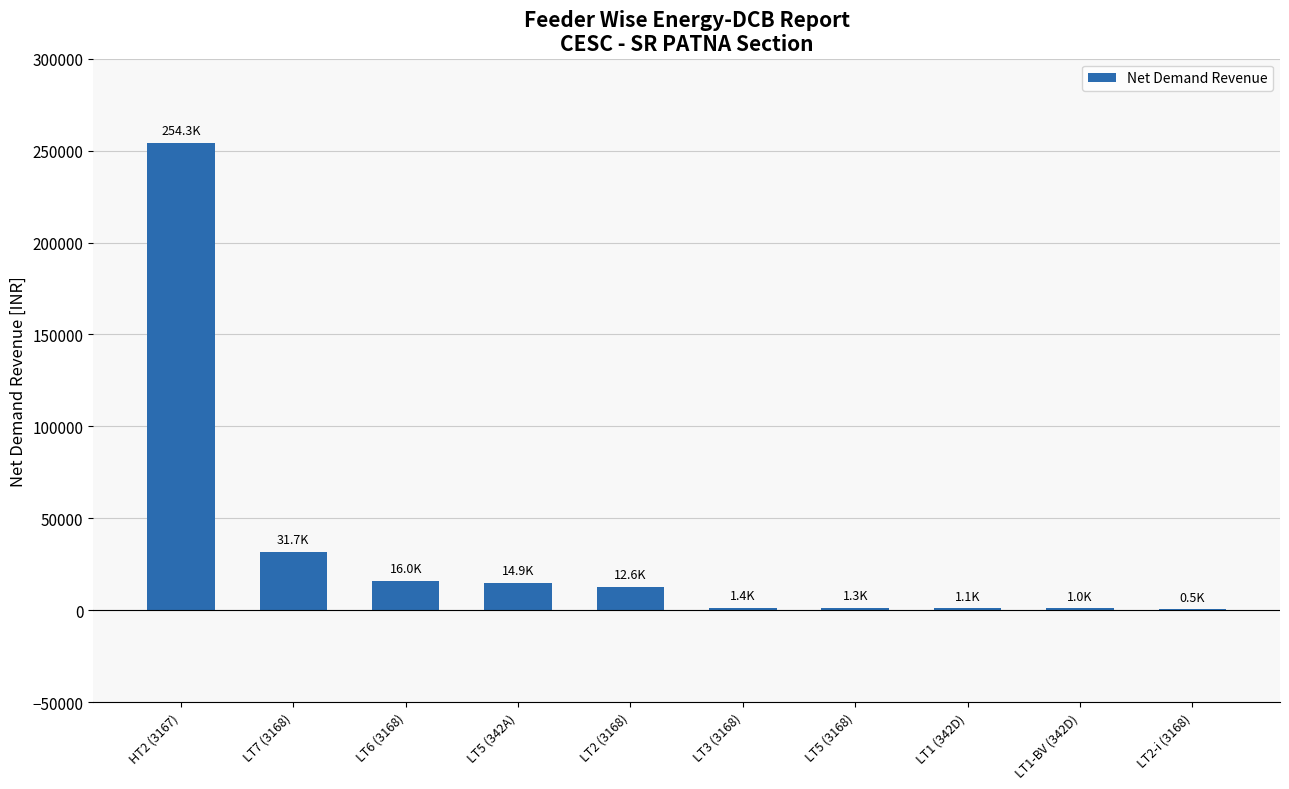

How many series are shown in this chart?

1